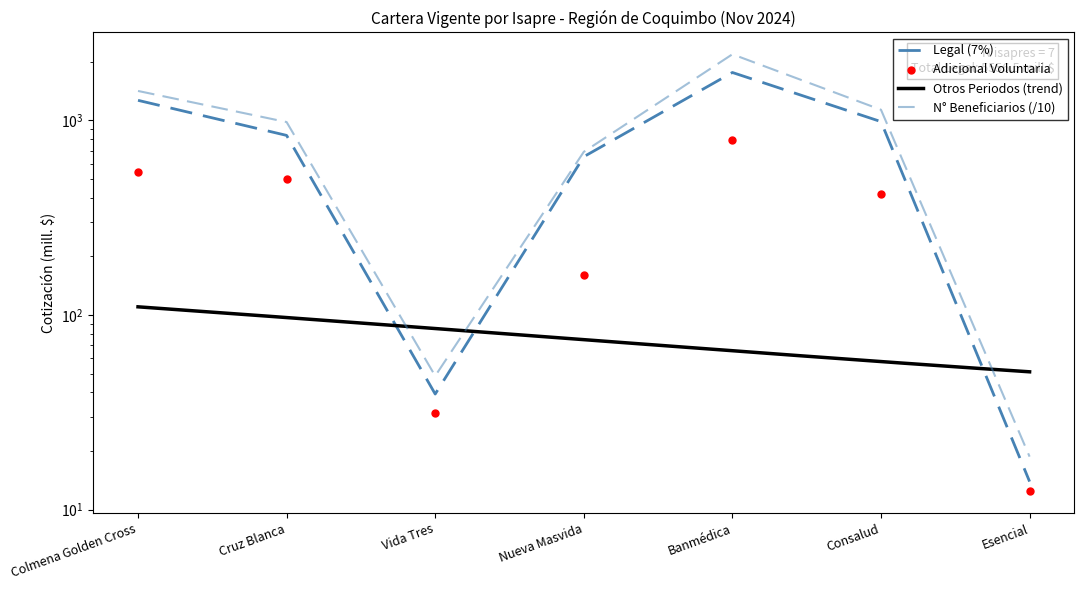

What is the total value across all series at Vida Tres?

119.1